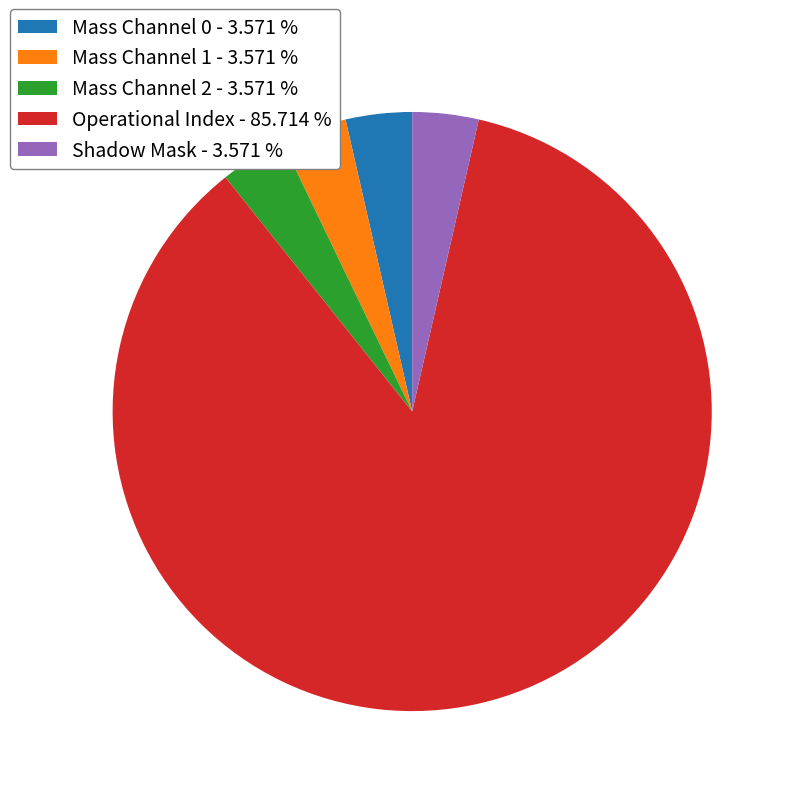

Is Mass Channel 0 - 3.571 % the majority of the pie?

No